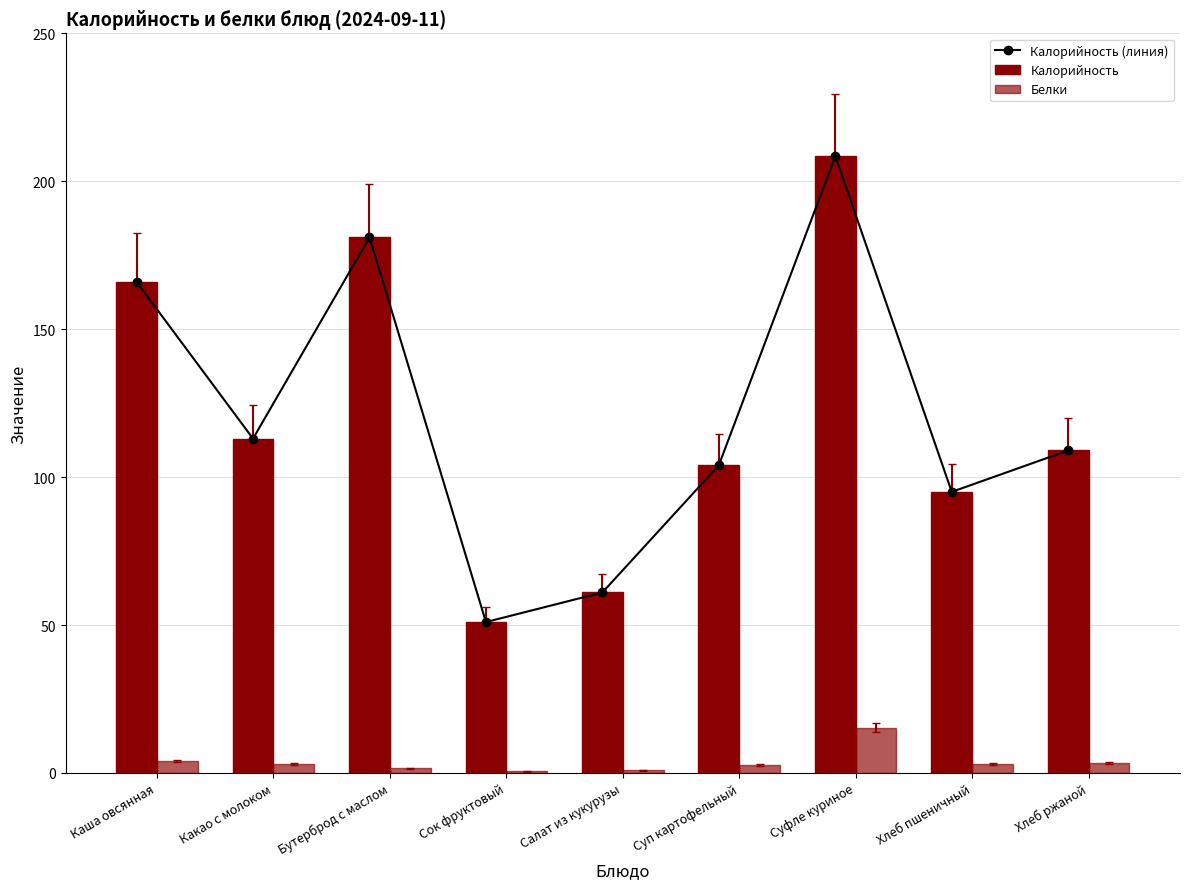

What is the difference between the highest and lowest values at Суфле куриное?

193.1